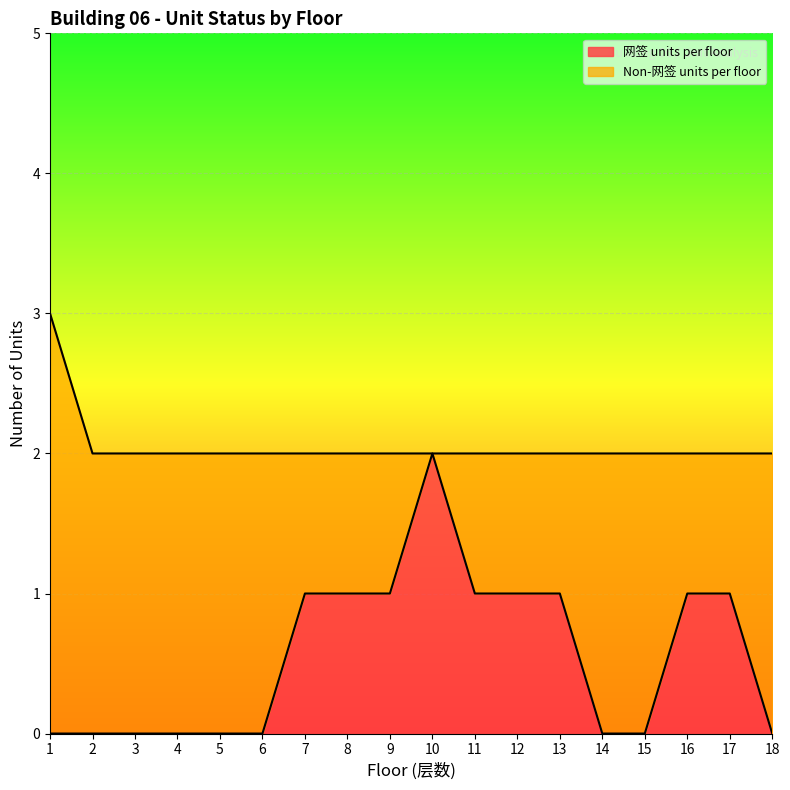

Rank the categories by value from lowest to highest.

1, 2, 3, 4, 5, 6, 14, 15, 18, 7, 8, 9, 11, 12, 13, 16, 17, 10